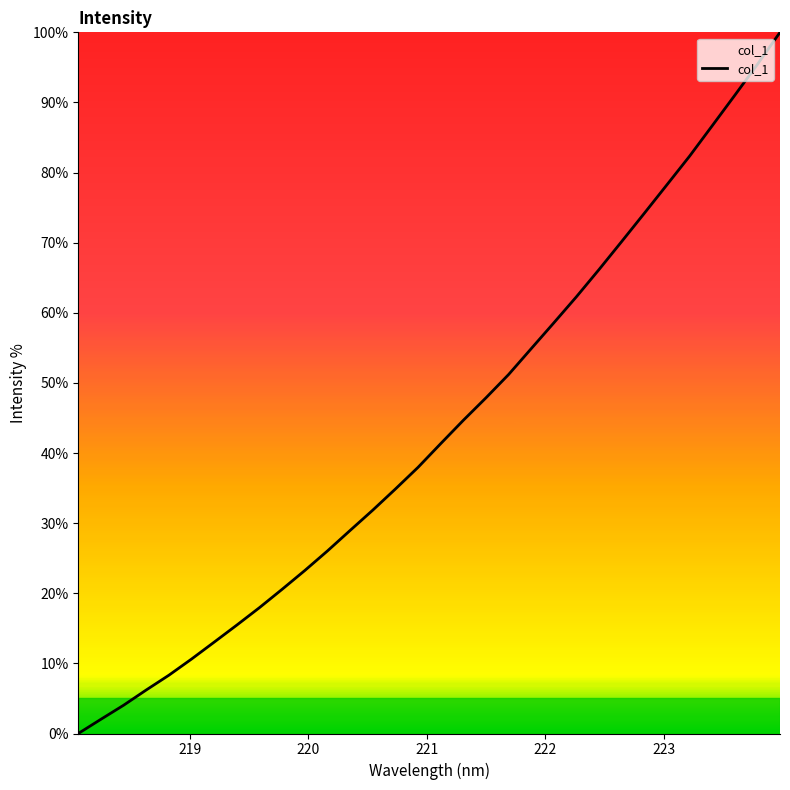

What is the greatest value displayed?

100.0